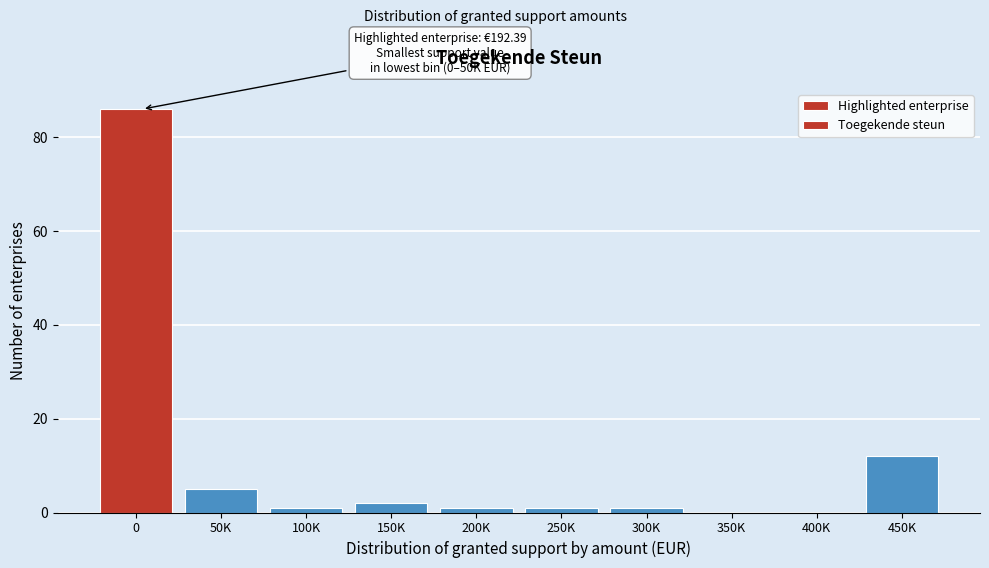

Reading right to left, list all the values displayed in this chart.

450K=12	400K=0	350K=0	300K=1	250K=1	200K=1	150K=2	100K=1	50K=5	0=86